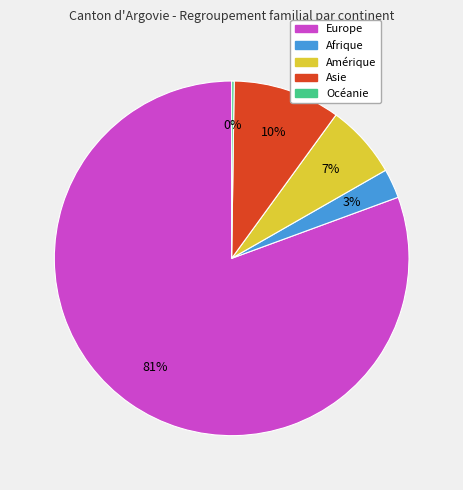

To the nearest percent, what is the difference between the largest and smallest slice percentages?

80%